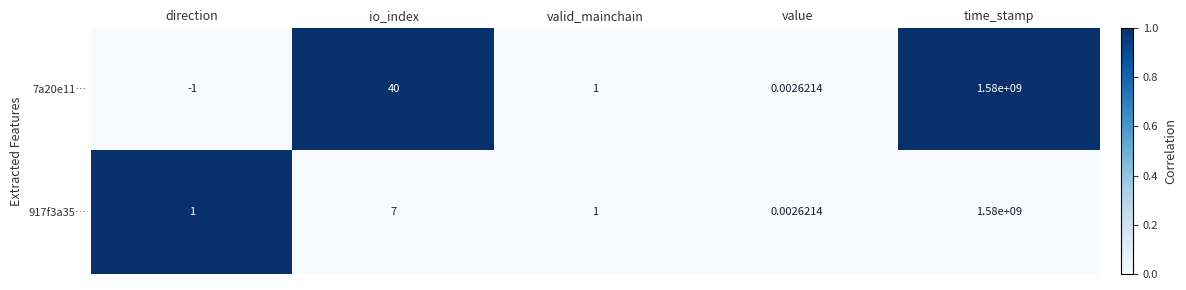

Is the value of 917f3a35… at value greater than the value of 7a20e11… at io_index?

No